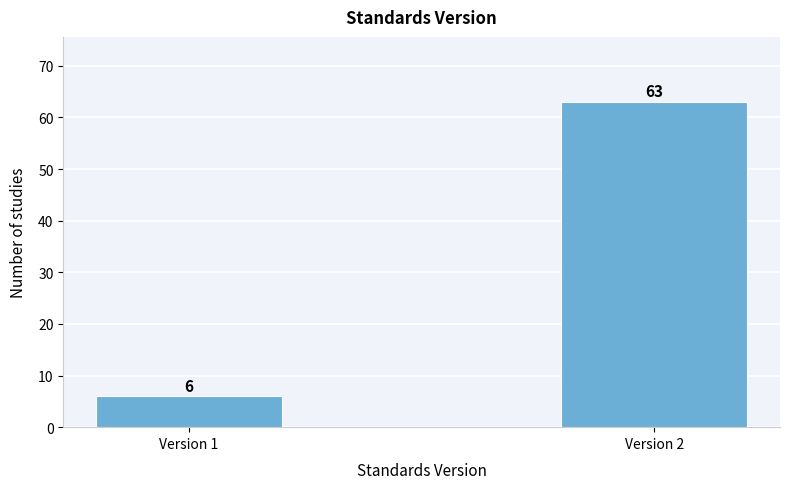

Reading left to right, transcribe all the data shown in this chart.

Version 1=6	Version 2=63